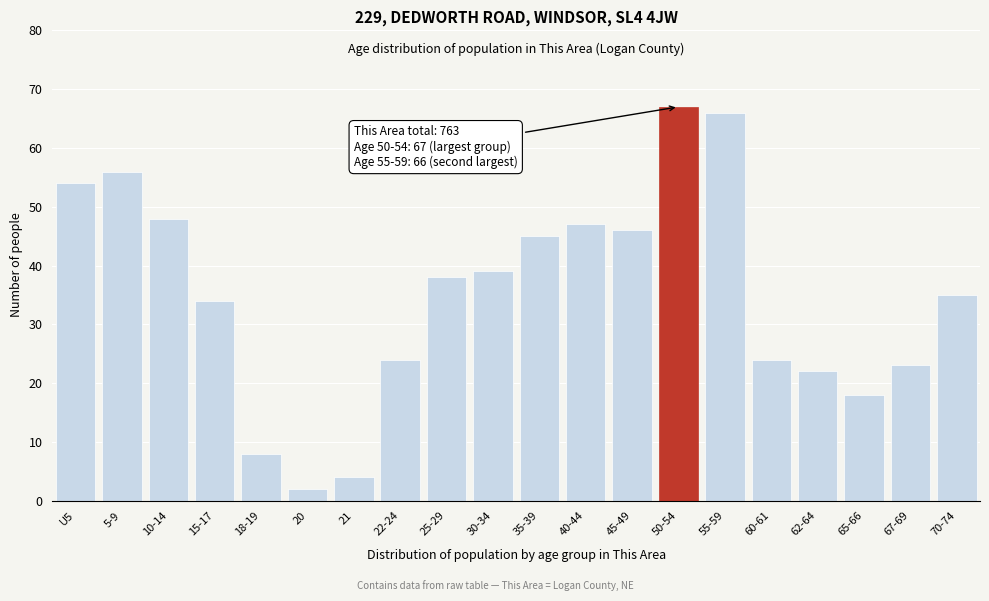

Reading left to right, transcribe all the data shown in this chart.

54	56	48	34	8	2	4	24	38	39	45	47	46	67	66	24	22	18	23	35